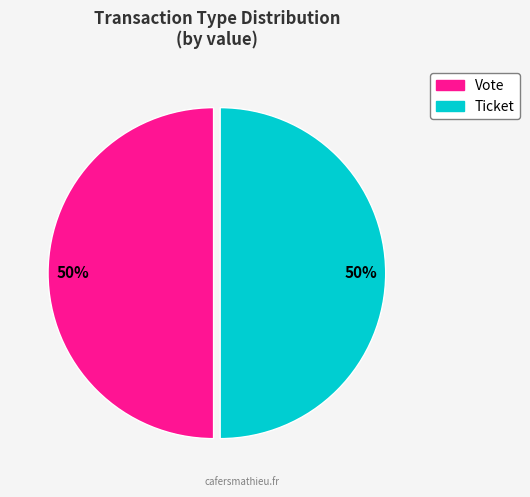

True or false: Ticket accounts for 56% of the total.

False